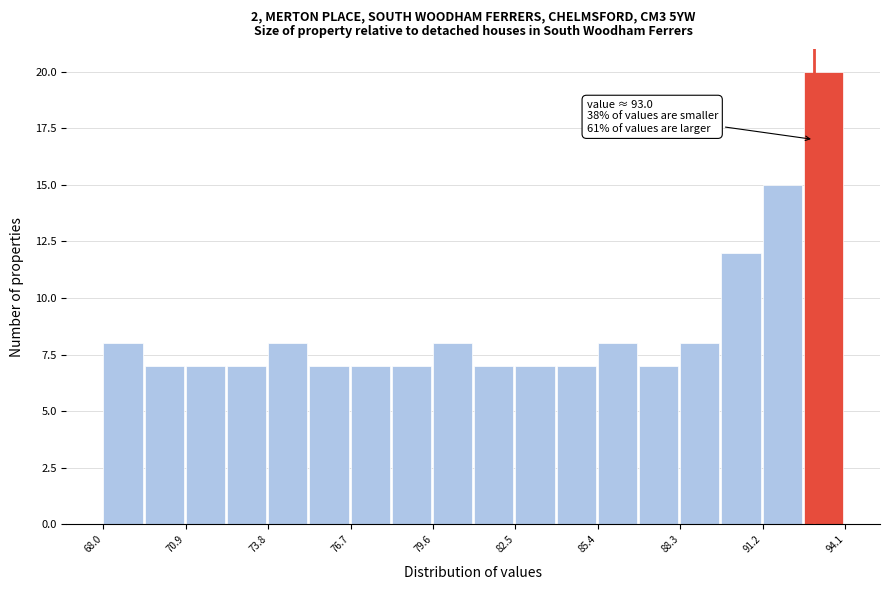

Around what value on the x-axis is the tallest bar? Give the approximate position of its centre, as read against the axis.

93.5